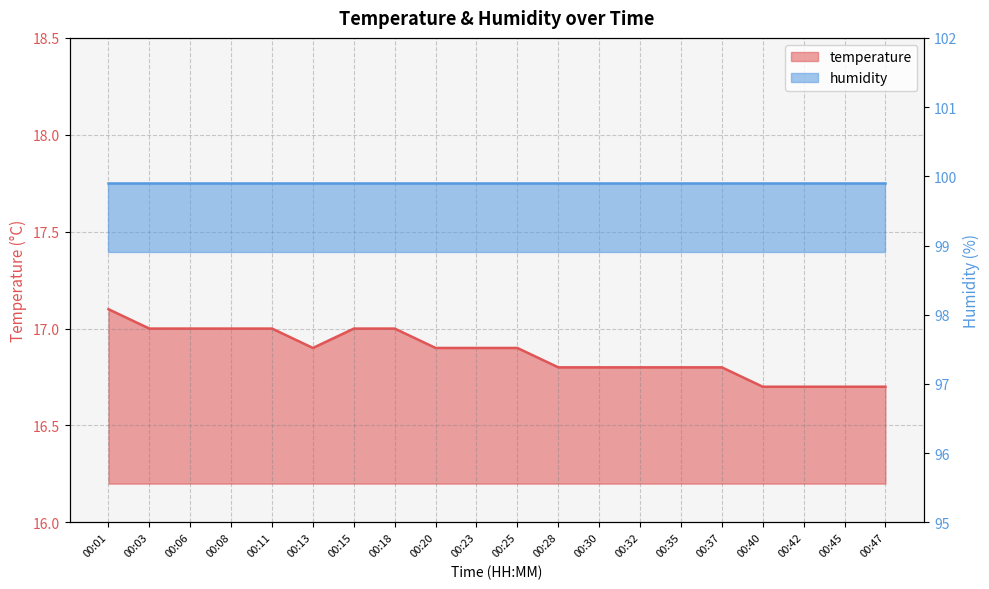

Reading right to left, what are all the values shown in this chart?

00:47=16.7	00:45=16.7	00:42=16.7	00:40=16.7	00:37=16.8	00:35=16.8	00:32=16.8	00:30=16.8	00:28=16.8	00:25=16.9	00:23=16.9	00:20=16.9	00:18=17.0	00:15=17.0	00:13=16.9	00:11=17.0	00:08=17.0	00:06=17.0	00:03=17.0	00:01=17.1